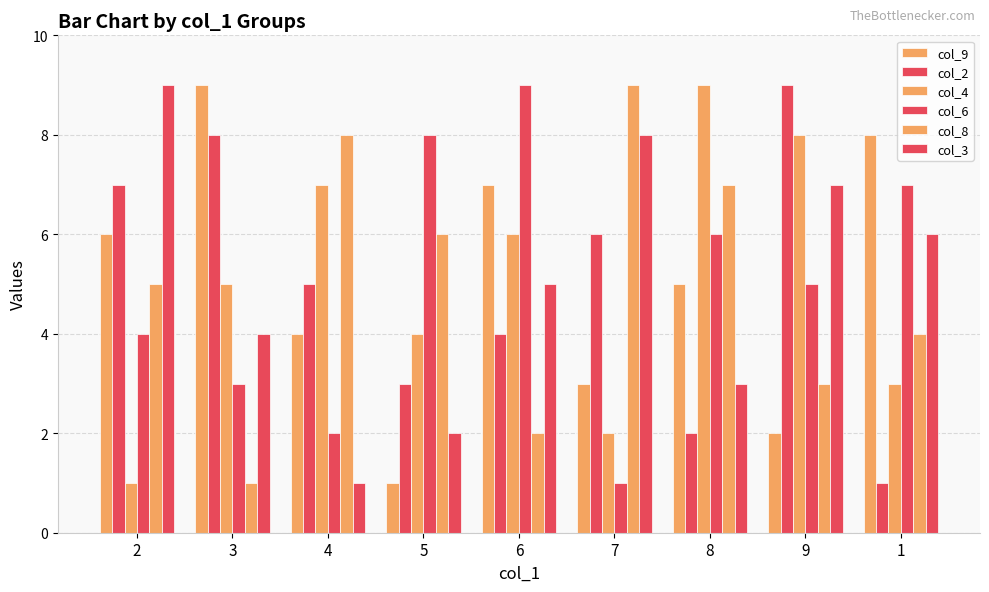

What is the minimum value shown in the chart?

1